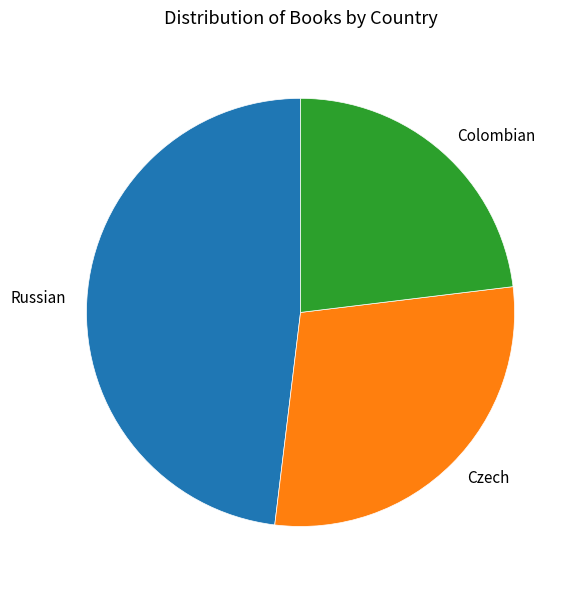

Between Colombian and Czech, which is larger?

Czech